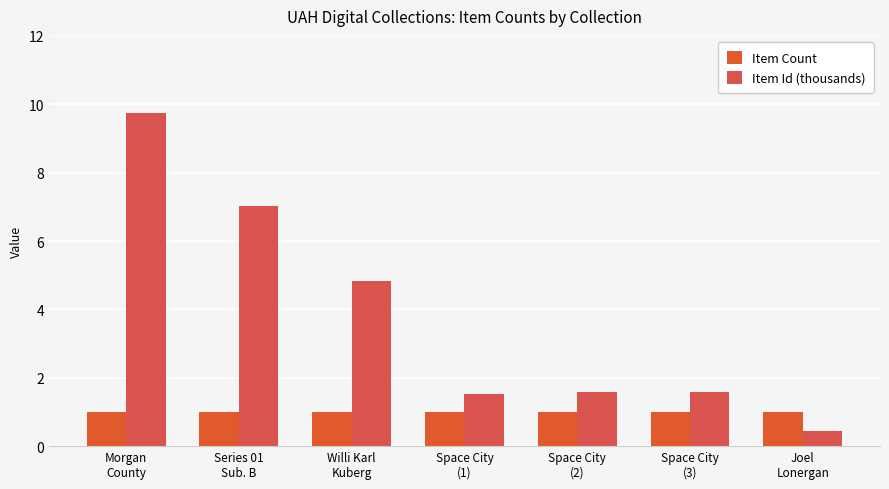

What is the difference between the second highest and minimum values in the Item Id (thousands) series?

6.6